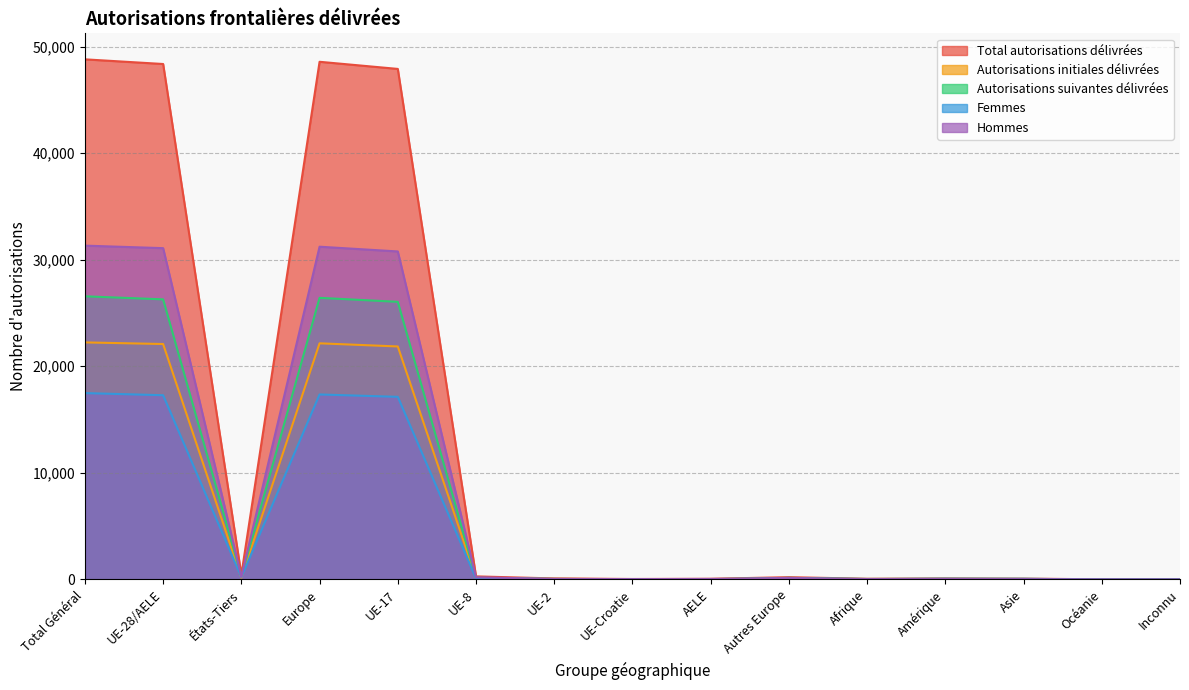

True or false: Total autorisations délivrées and Femmes cross at least once.

False